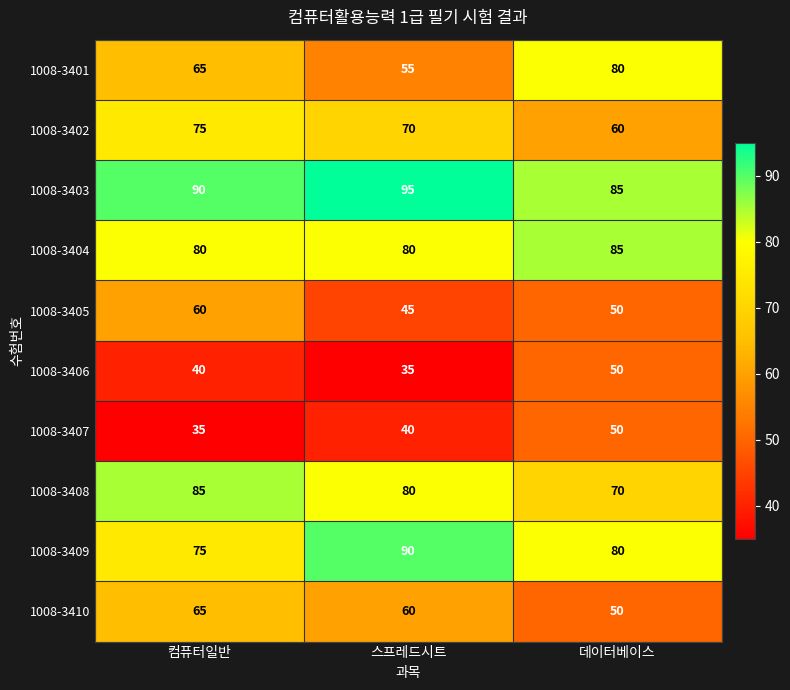

List the labels in order of 1008-3405 value, largest first.

컴퓨터일반, 데이터베이스, 스프레드시트